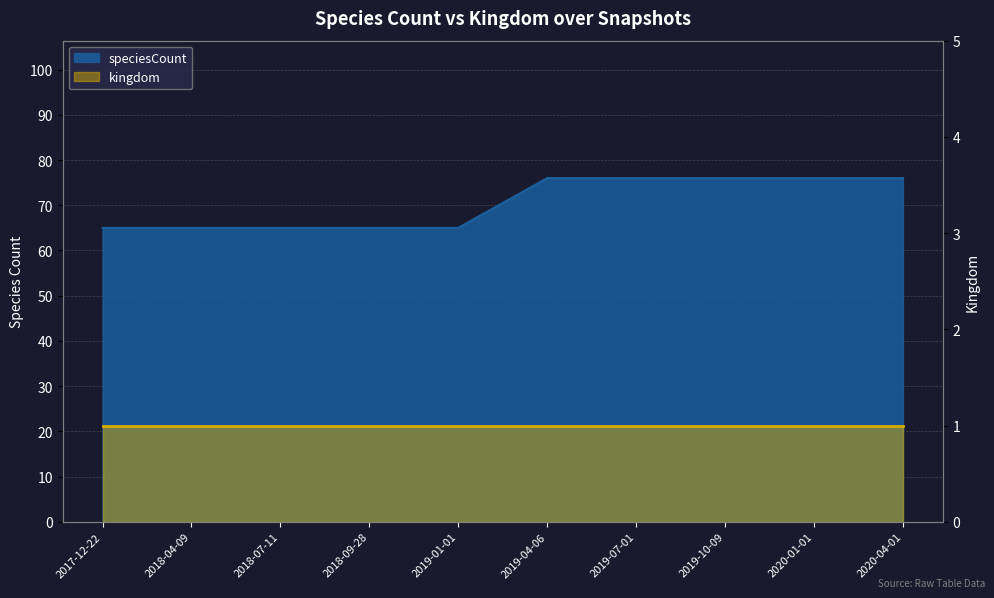

What is the label of the 2nd point from the right?

2020-01-01